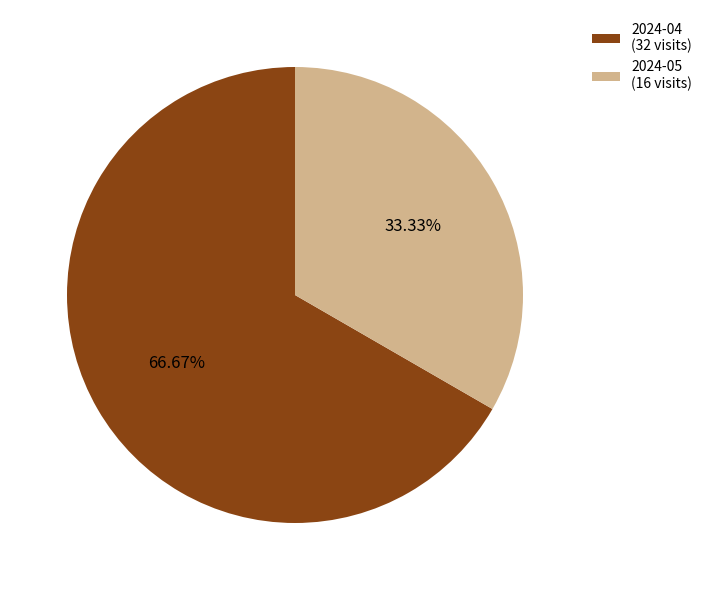

What percentage is the 2024-05 slice, to the nearest percent?

33%